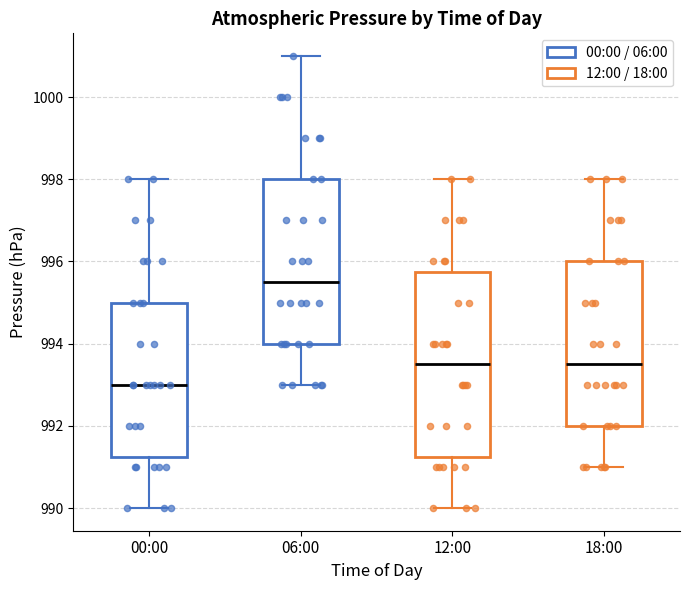

Reading left to right, read every box against the y-axis: the position of its median line, the range the box covers, and the ends of its whiskers. The values are not printed on the chart, so give them approximately, as read against the axis.

00:00: median 993.0, box 991.2 to 995.0, whiskers 990.0 to 998.0
06:00: median 995.6, box 994.0 to 998.0, whiskers 993.0 to 1001.0
12:00: median 993.6, box 991.2 to 995.8, whiskers 990.0 to 998.0
18:00: median 993.6, box 992.0 to 996.0, whiskers 991.0 to 998.0